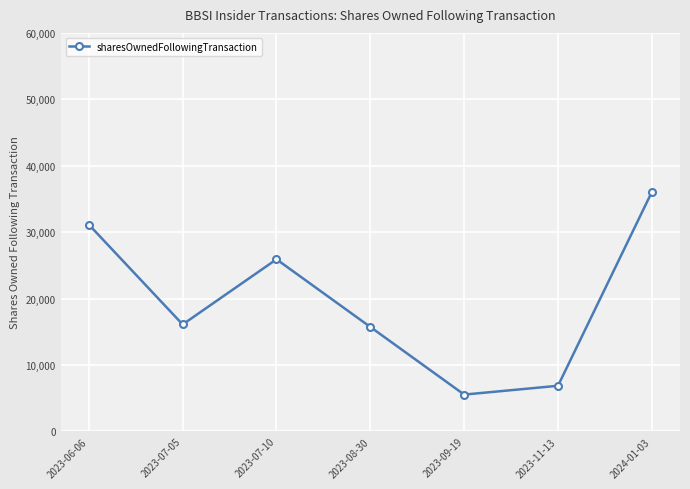

Reading right to left, transcribe all the data shown in this chart.

2024-01-03=36047.7	2023-11-13=6864.5	2023-09-19=5536.0	2023-08-30=15721.0	2023-07-10=25909.0	2023-07-05=16097.5	2023-06-06=31135.0